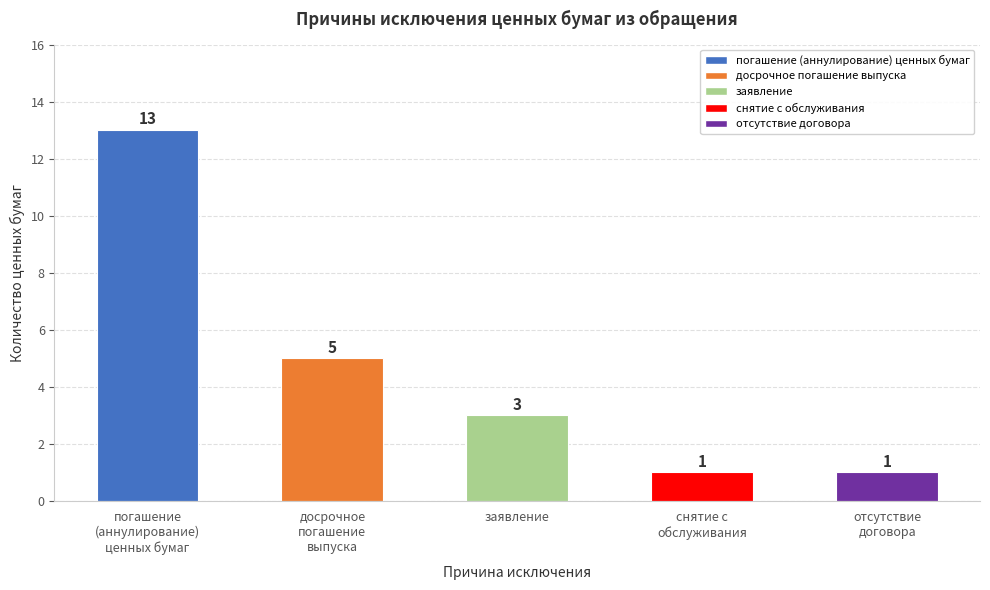

Which category has the highest value across all series?

погашение
(аннулирование)
ценных бумаг